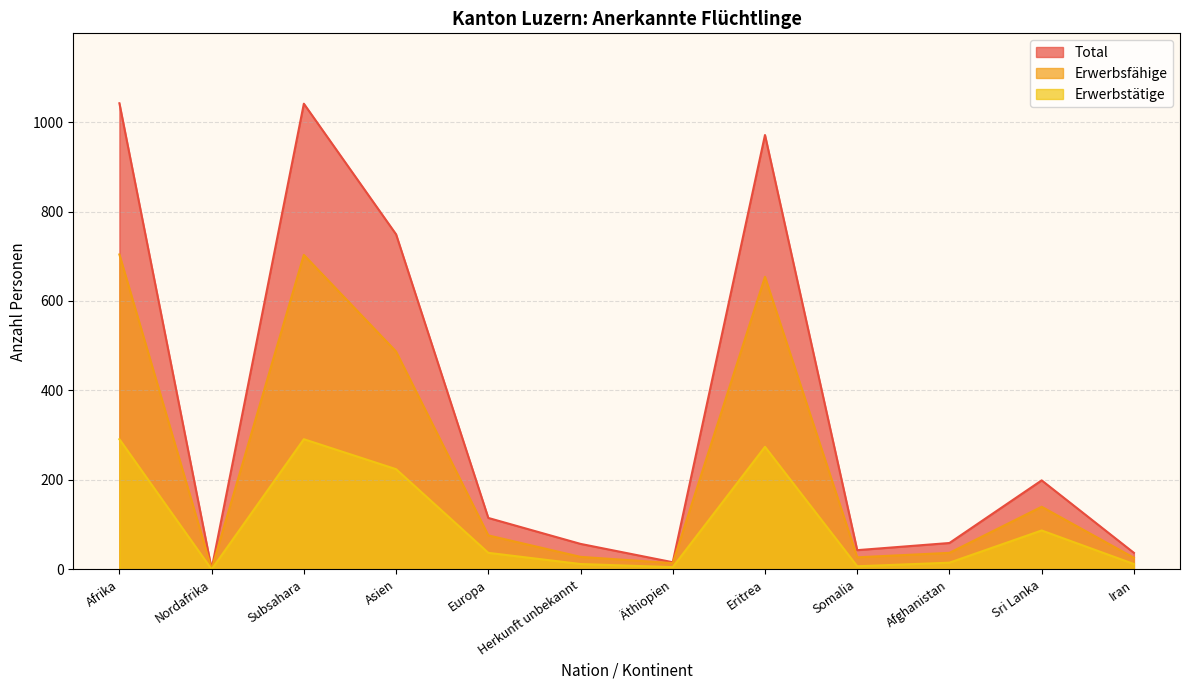

How many lines are shown in the chart?

3